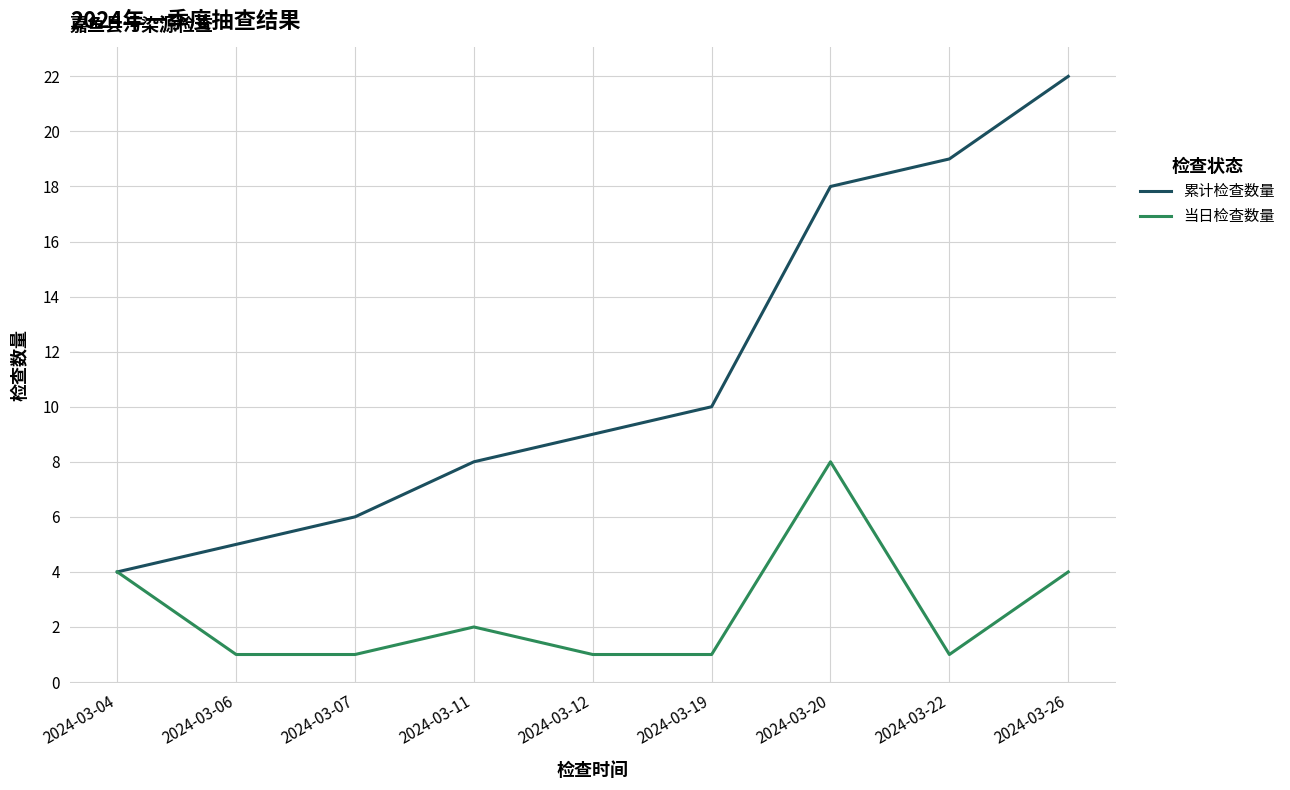

Read the 当日检查数量 value at 2024-03-22.

1